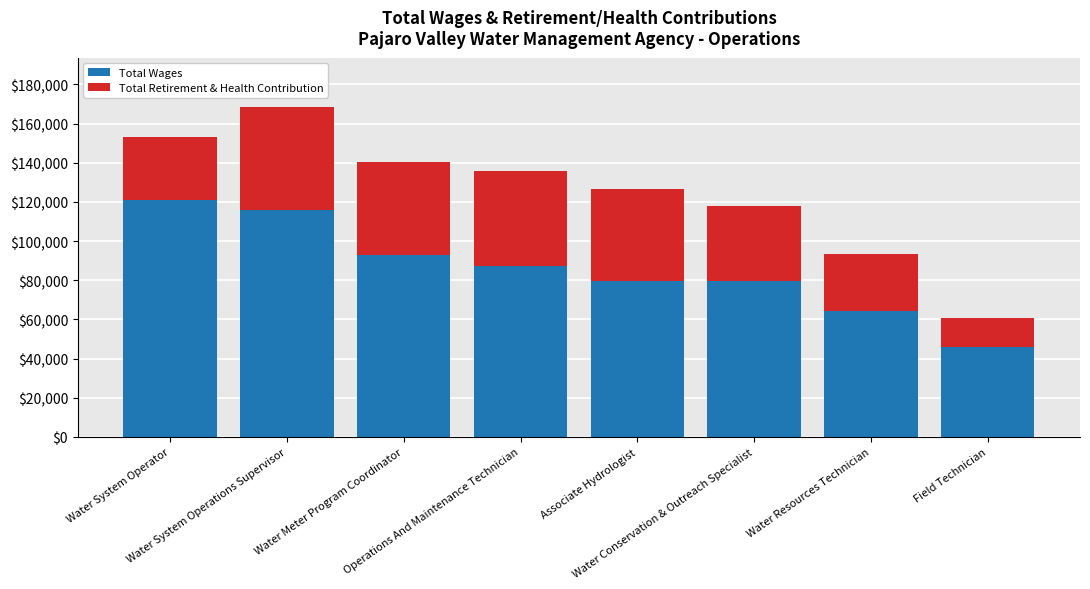

What is the sum of all Total Wages values?

687073